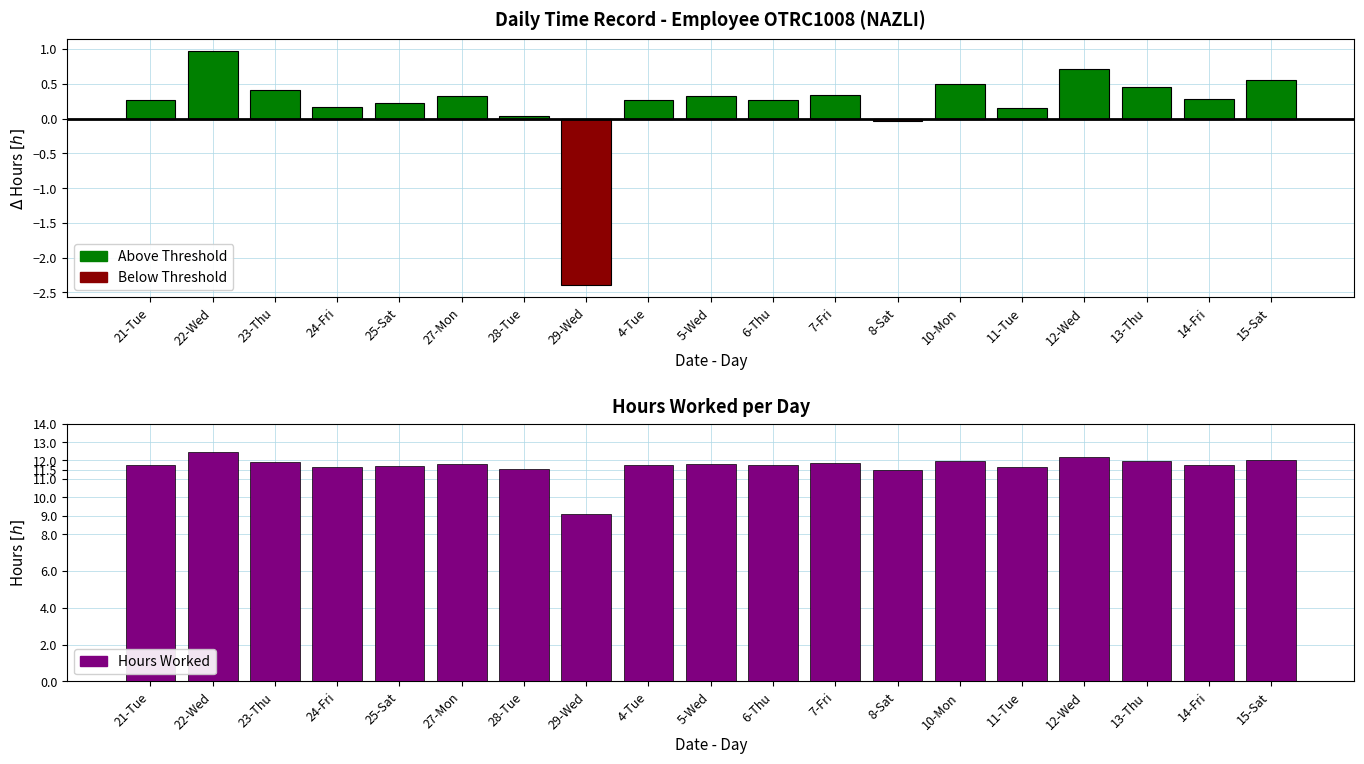

Reading left to right, extract all data points from this chart.

Below Threshold (<11.5h): 0.0	0.0	0.0	0.0	0.0	0.0	0.0	-2.4	0.0	0.0	0.0	0.0	-0.0	0.0	0.0	0.0	0.0	0.0	0.0
Hours Worked: 11.8	12.5	11.9	11.7	11.7	11.8	11.5	9.1	11.8	11.8	11.8	11.8	11.5	12.0	11.7	12.2	11.9	11.8	12.1